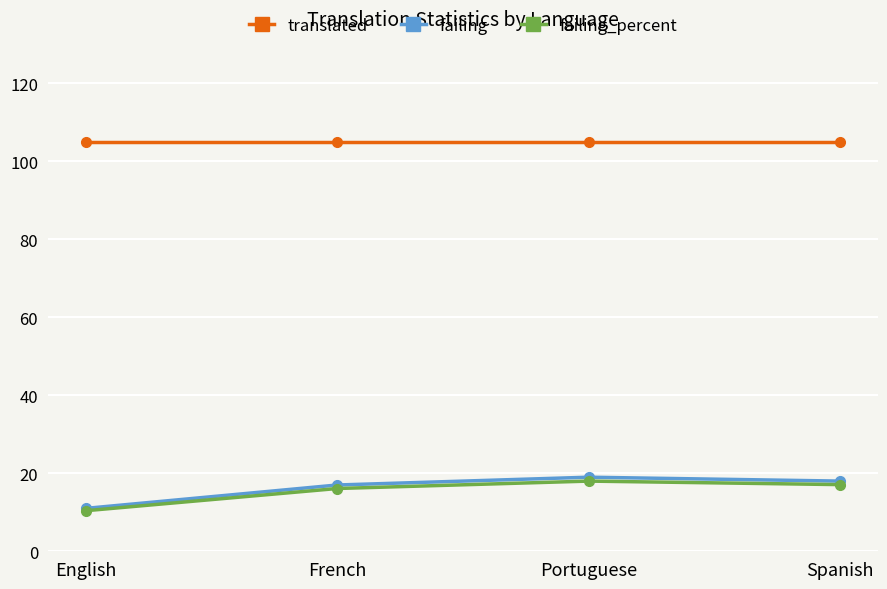

How many series are shown in this chart?

3